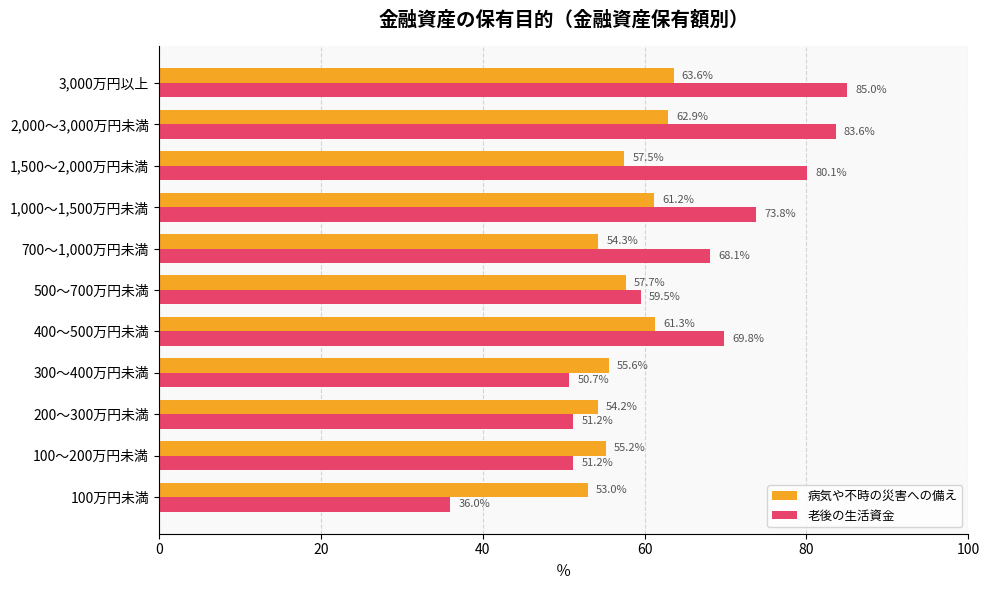

The value of 病気や不時の災害への備え at 1,000～1,500万円未満 is 61.2. True or false?

True